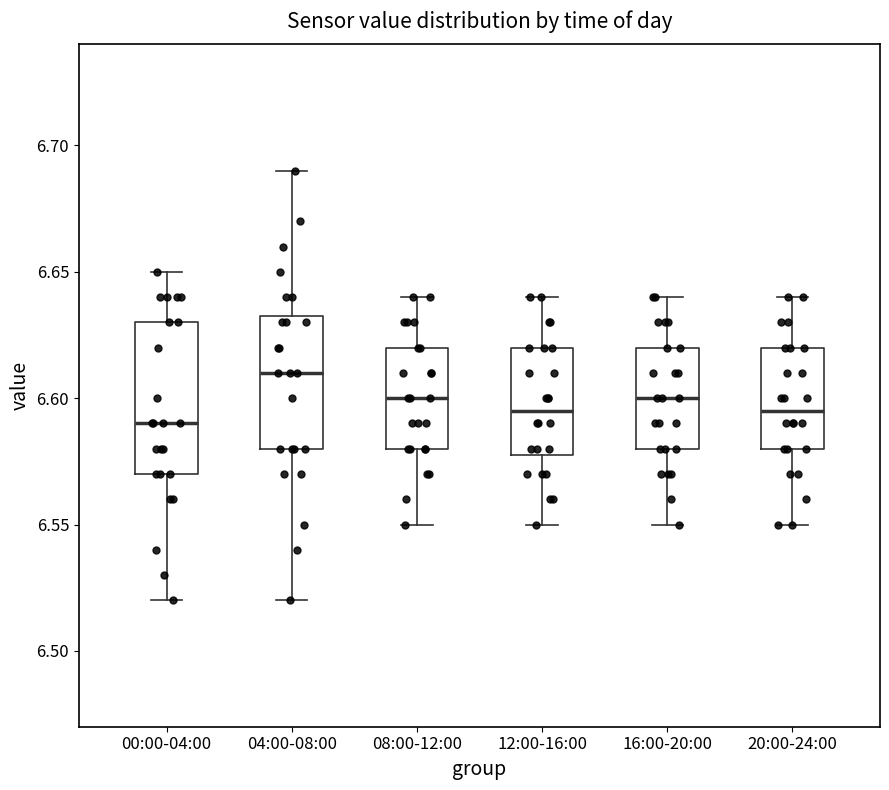

Where is the upper edge of the box for 16:00-20:00 on the y-axis? The values are not printed on the chart, so give them approximately, as read against the axis.

6.620